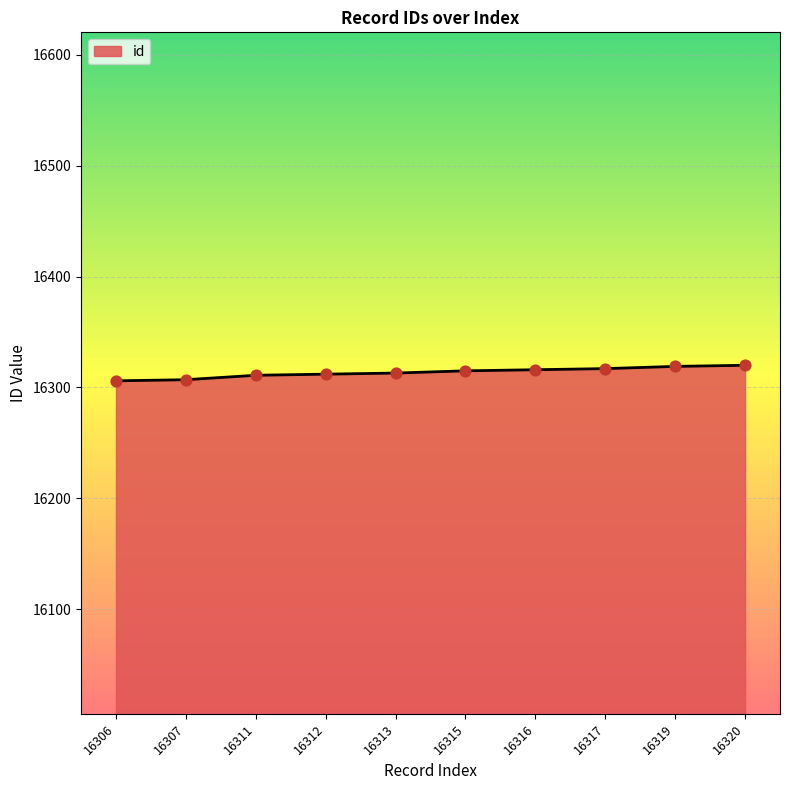

What is the change in value from 16306 to 16319?

+13